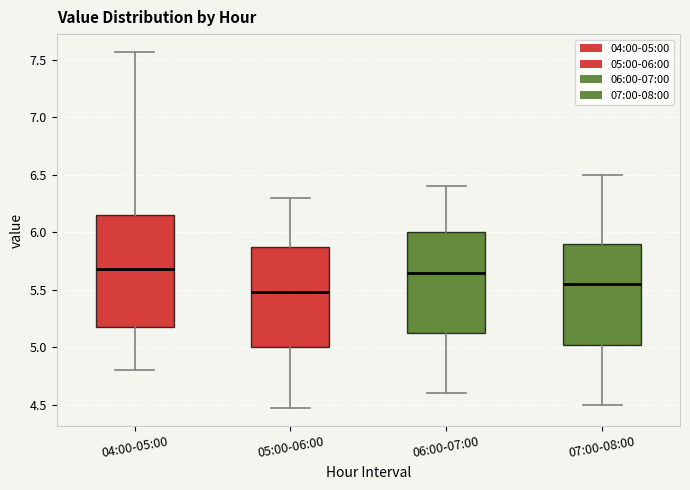

Reading left to right, read every box against the y-axis: the position of its median line, the range the box covers, and the ends of its whiskers. The values are not printed on the chart, so give them approximately, as read against the axis.

04:00-05:00: median 5.70, box 5.20 to 6.15, whiskers 4.80 to 7.55
05:00-06:00: median 5.50, box 5.00 to 5.90, whiskers 4.45 to 6.30
06:00-07:00: median 5.65, box 5.15 to 6.00, whiskers 4.60 to 6.40
07:00-08:00: median 5.55, box 5.05 to 5.90, whiskers 4.50 to 6.50